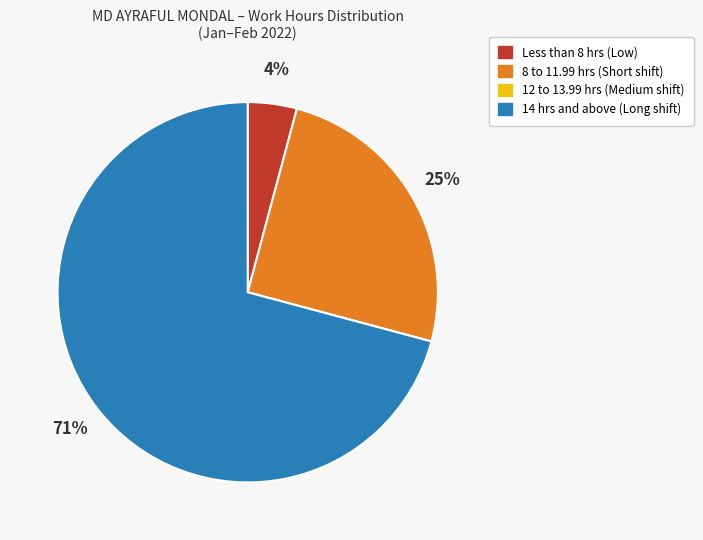

To the nearest percent, what is the difference between the largest and smallest slice percentages?

71%